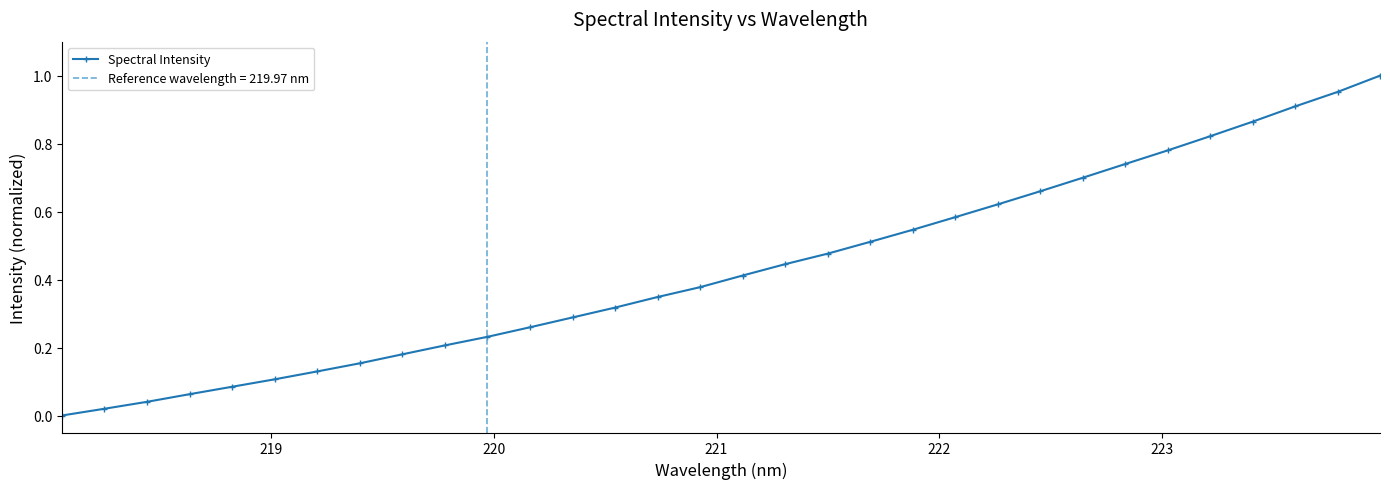

How many values in Spectral Intensity are above zero?

31